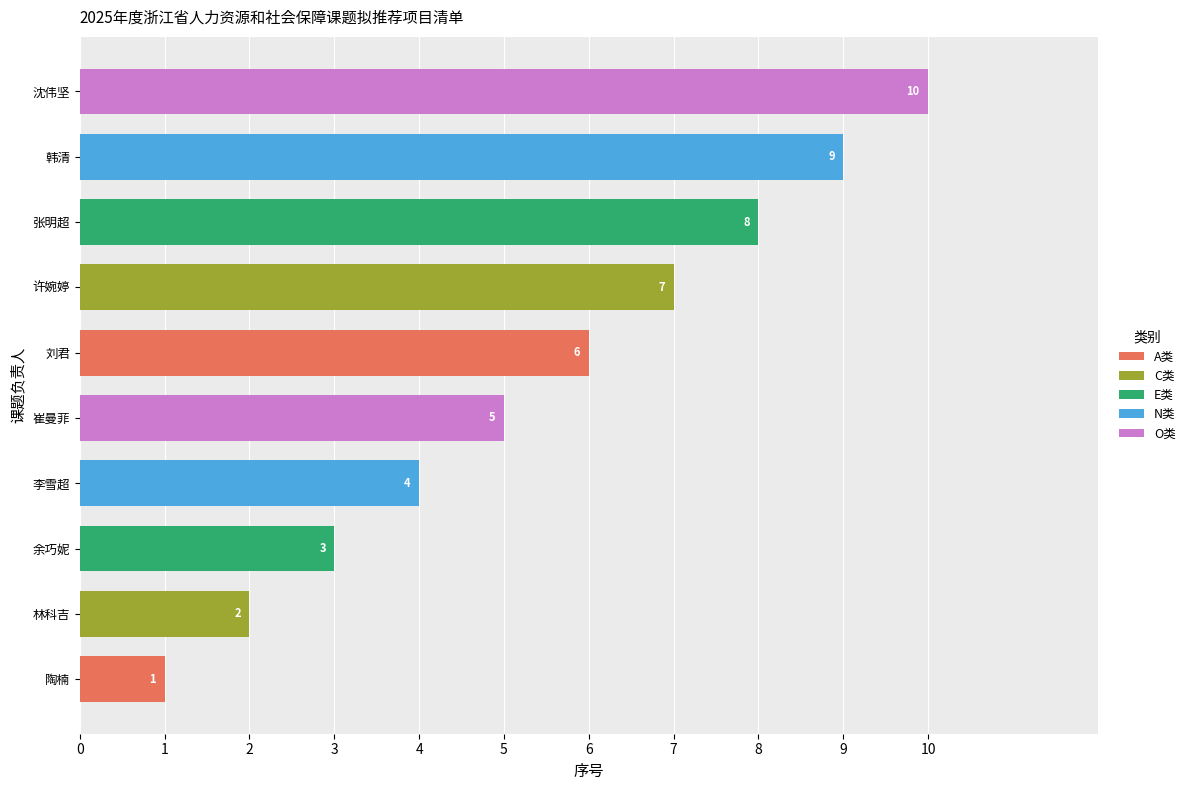

What is the greatest value displayed?

10